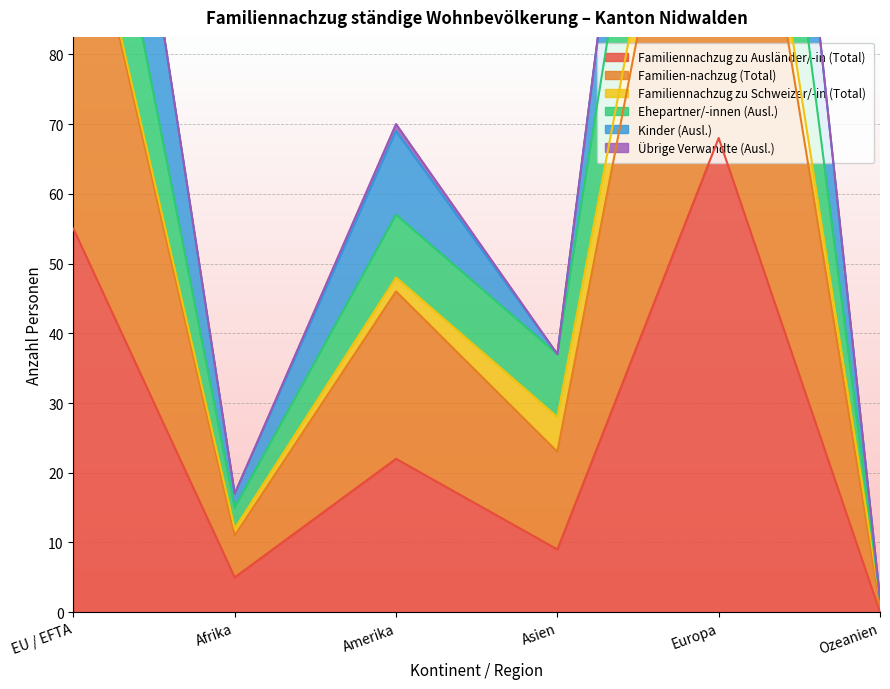

List the labels in order of Familiennachzug zu Ausländer/-in (Total) value, smallest first.

Ozeanien, Afrika, Asien, Amerika, EU / EFTA, Europa